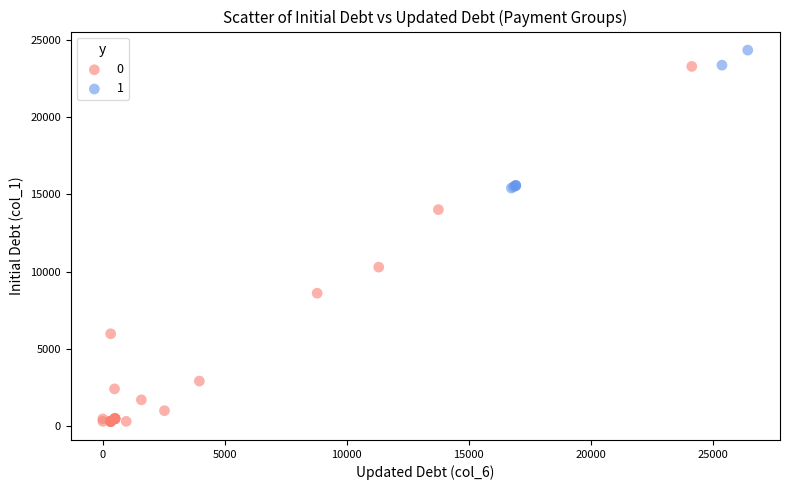

Which series contains the highest Y value?

1